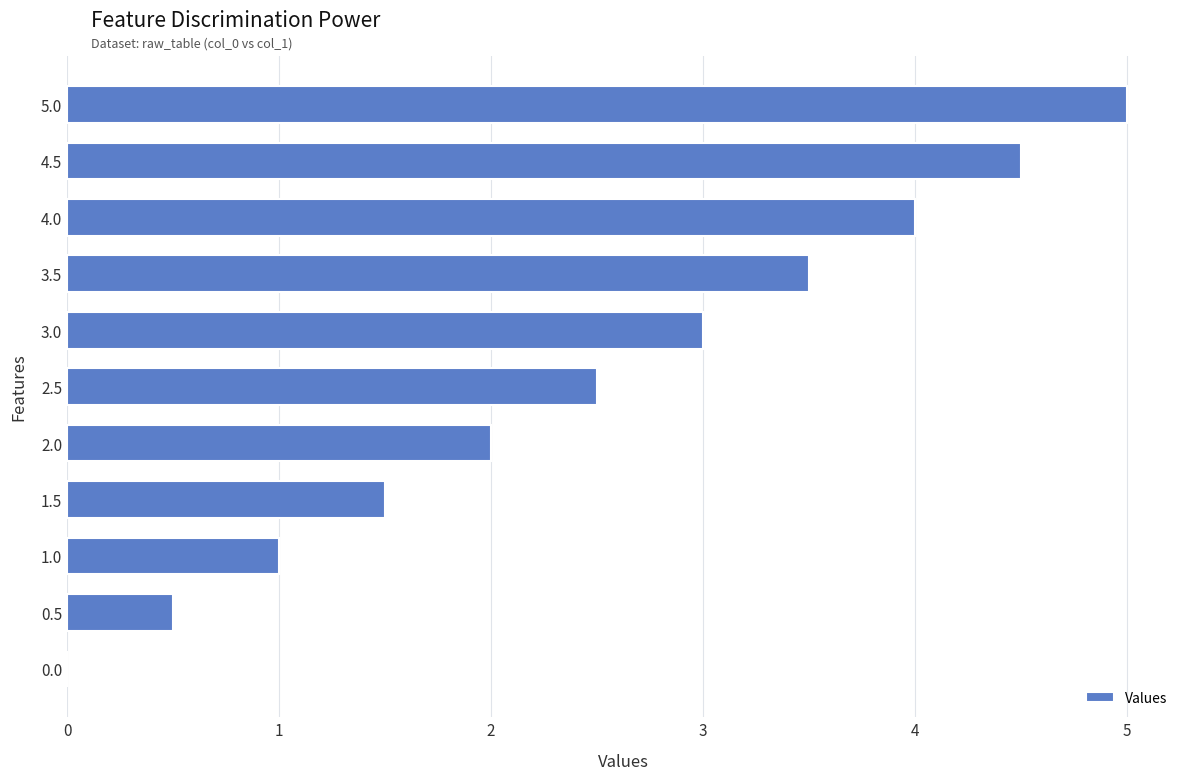

Reading bottom to top, extract all data points from this chart.

0.0=0.0	0.5=0.5	1.0=1.0	1.5=1.5	2.0=2.0	2.5=2.5	3.0=3.0	3.5=3.5	4.0=4.0	4.5=4.5	5.0=5.0